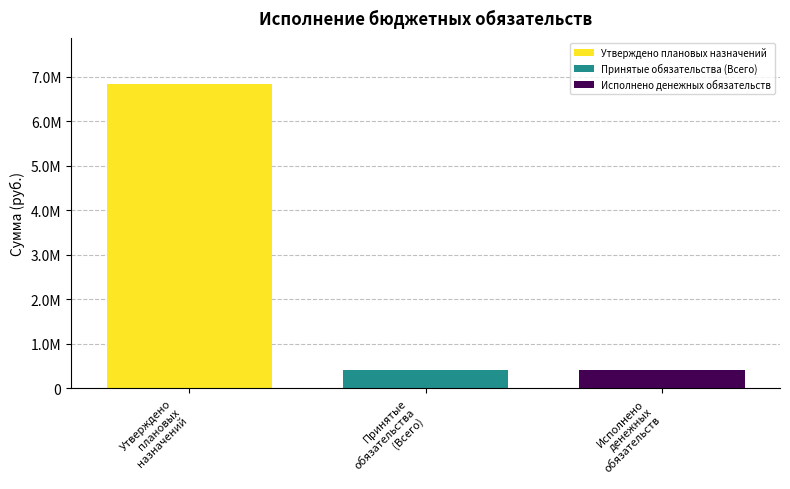

Does the chart contain any negative values?

No